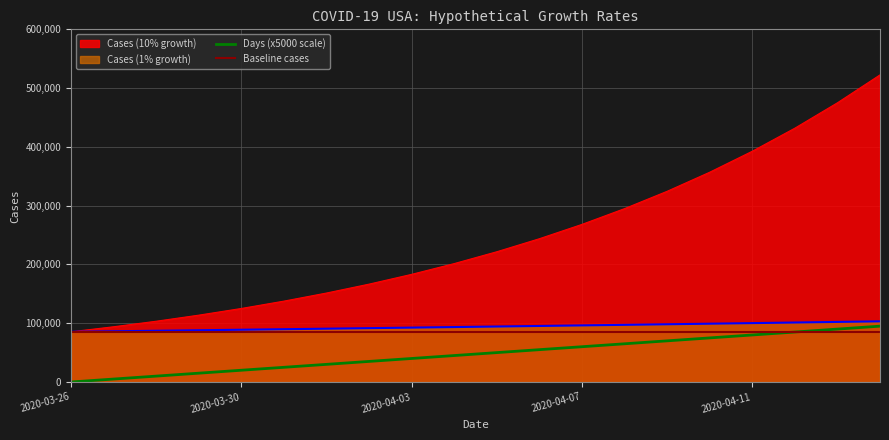

True or false: Days and Cases (1% growth) intersect in this chart.

False